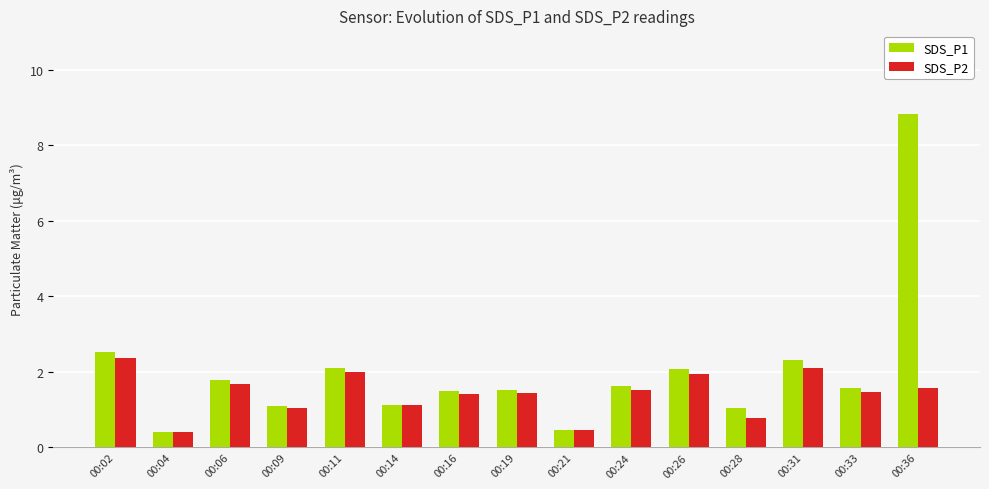

How many data points does each series have?

15